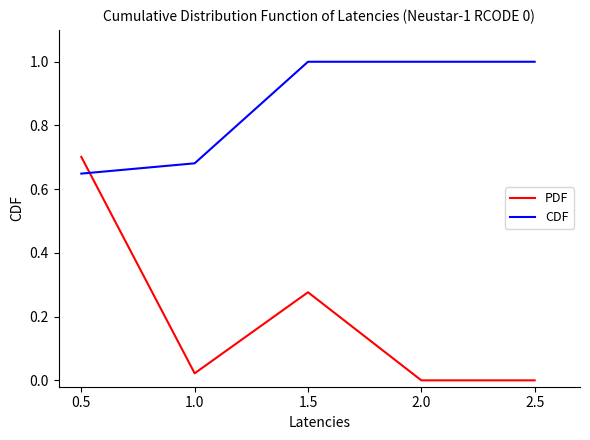

How many intersections are there between CDF and PDF?

1